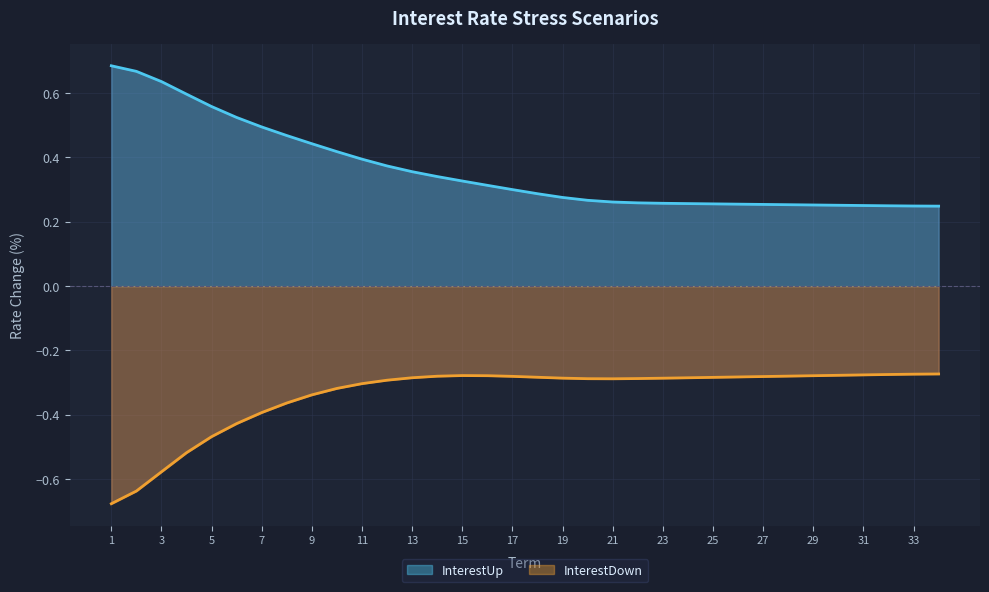

What is the difference between the second highest and minimum values in the InterestDown series?

0.4